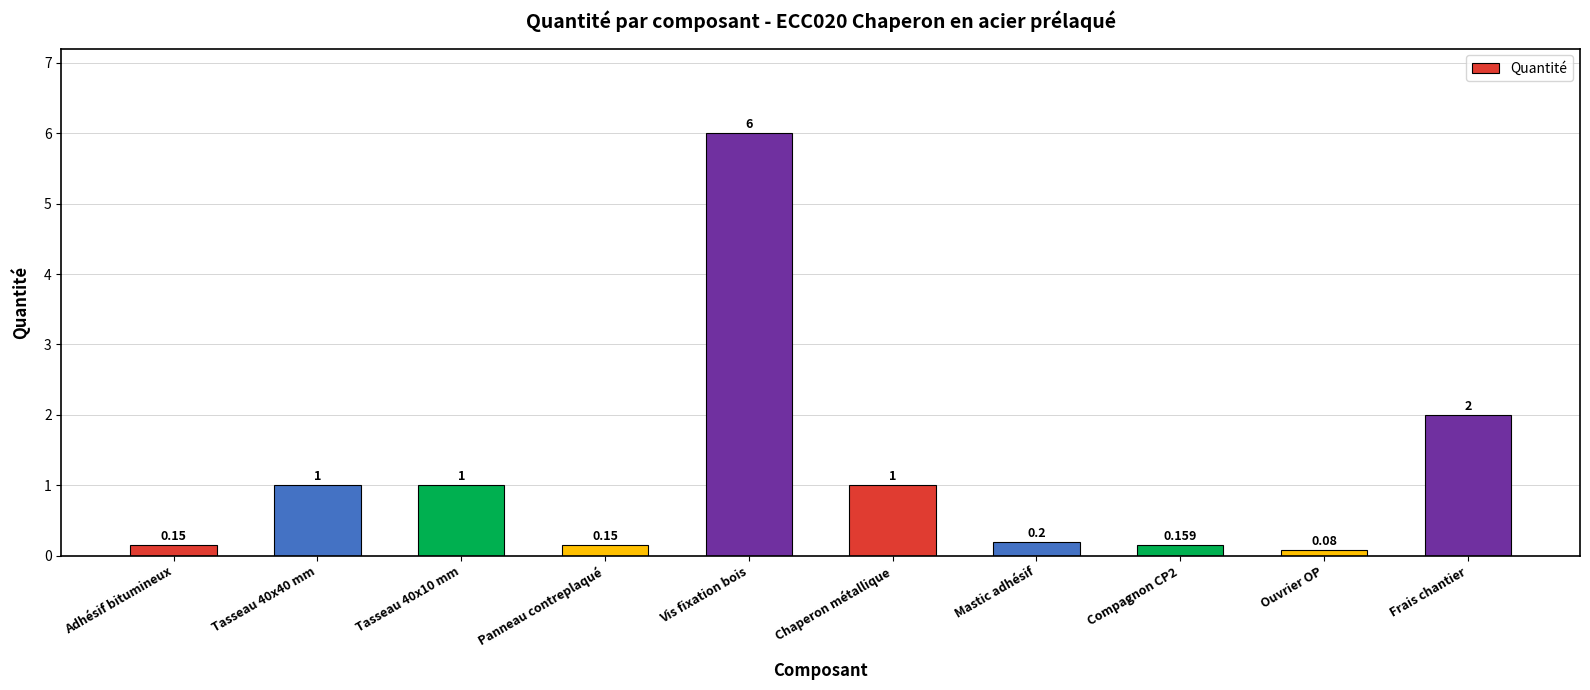

What position from the left is Compagnon CP2?

8